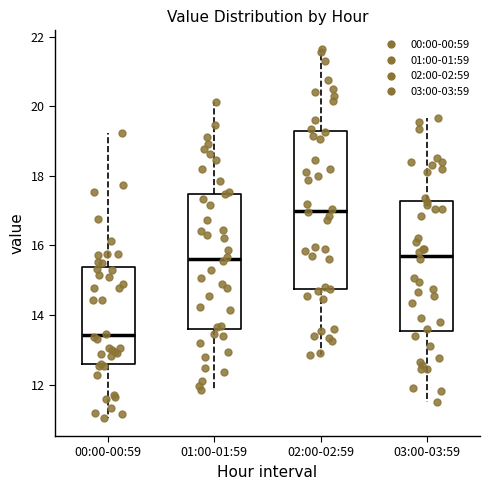

Which box has the highest median line?

02:00-02:59